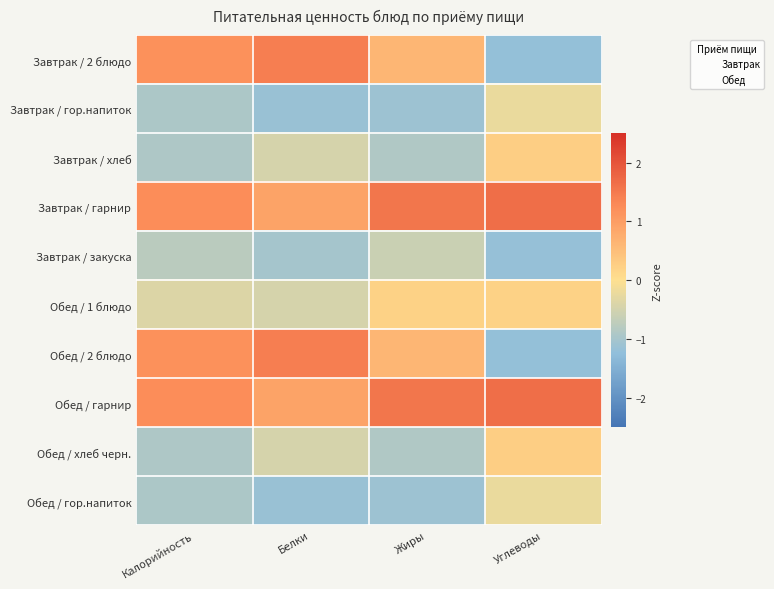

At Белки, list the series in order from smallest to largest.

Завтрак / гор.напиток, Обед / гор.напиток, Завтрак / закуска, Завтрак / хлеб, Обед / 1 блюдо, Обед / хлеб черн., Завтрак / гарнир, Обед / гарнир, Завтрак / 2 блюдо, Обед / 2 блюдо